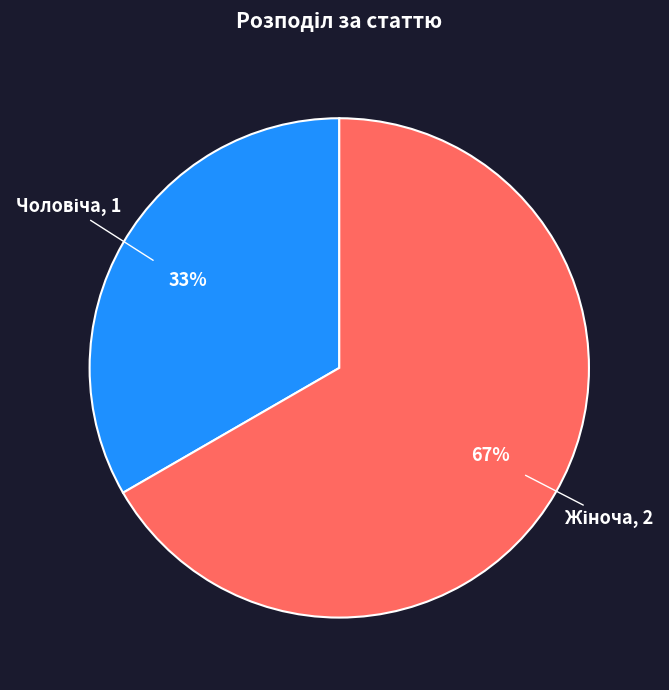

How many slices are in this pie chart?

2